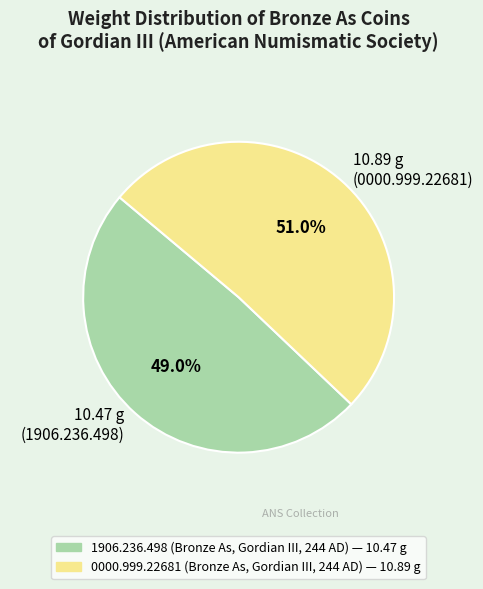

Does any single category account for the majority?

Yes